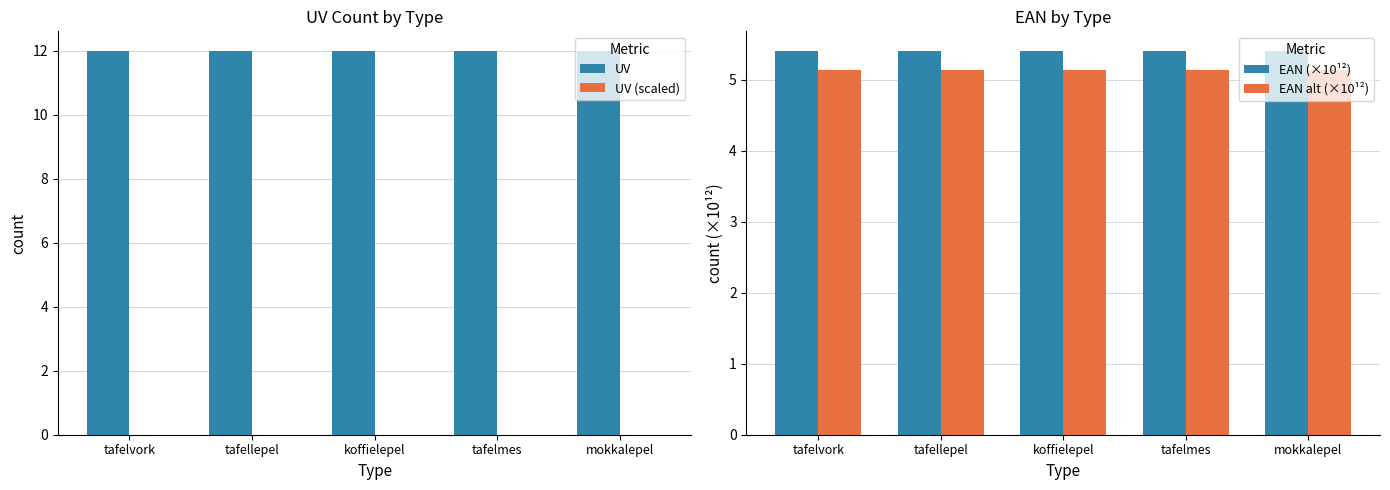

What is the value of the UV bar at the 3rd from the left?

12.0